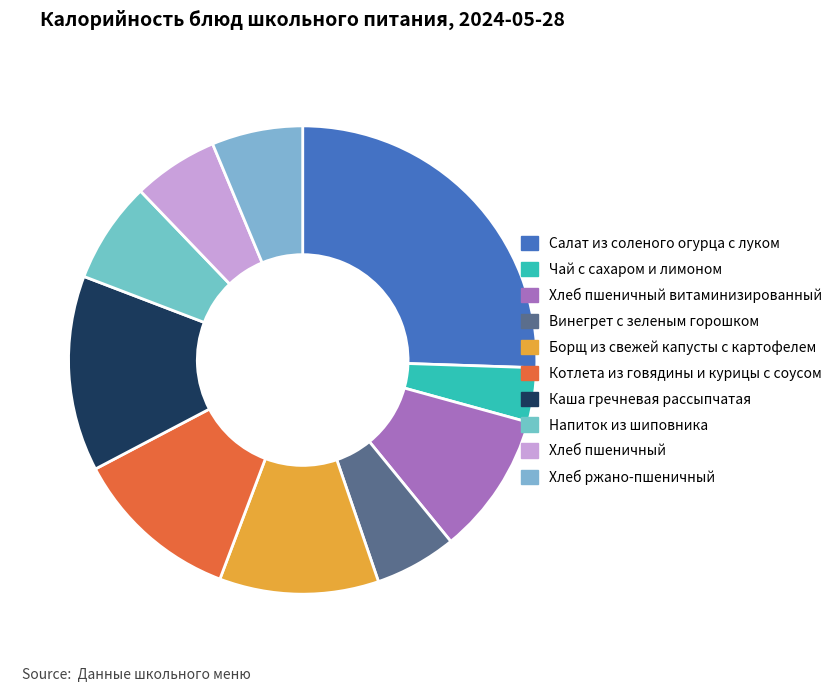

What is the largest slice in the pie chart?

Салат из соленого огурца с луком